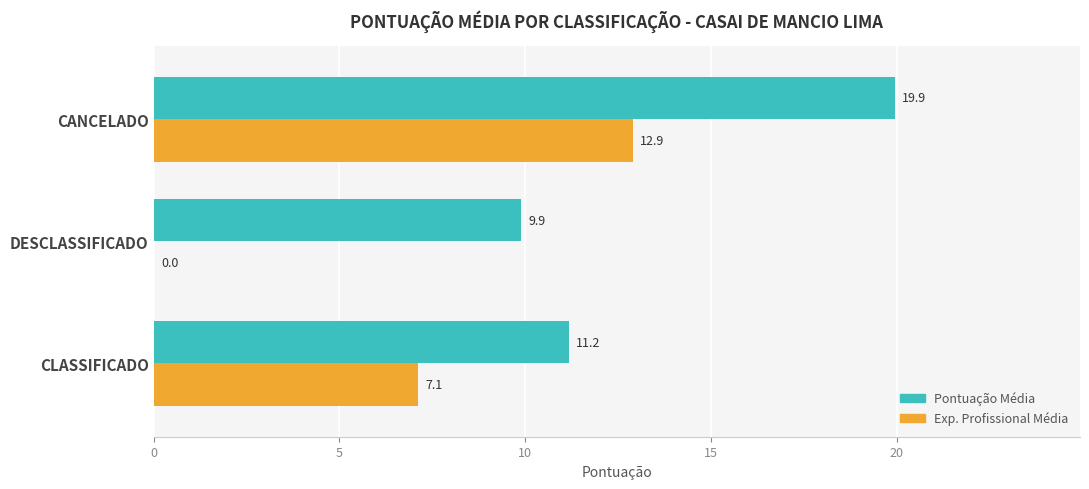

At which category is the sum across all series the highest?

CANCELADO